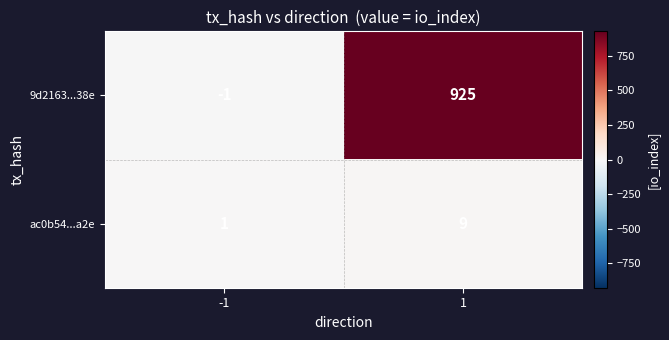

Which series has the largest range (max minus min)?

9d2163...38e